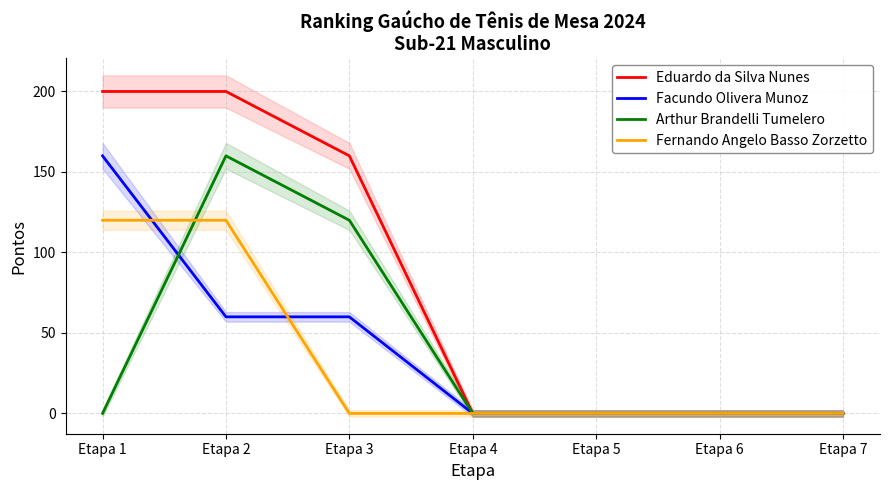

Is this an area chart (filled region under the line)?

No